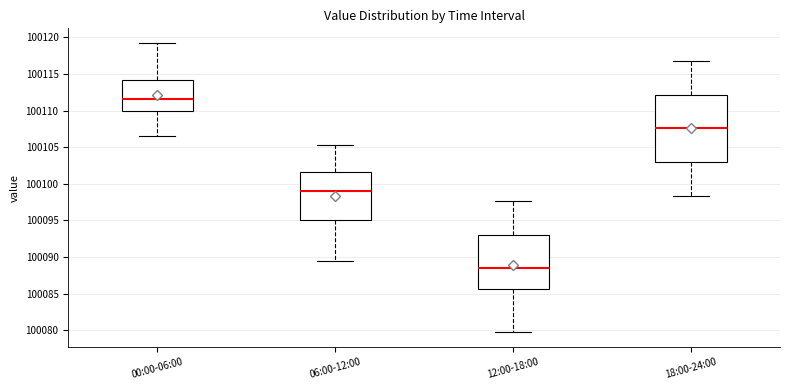

Where is the upper edge of the box for 00:00-06:00 on the y-axis? The values are not printed on the chart, so give them approximately, as read against the axis.

100114.0